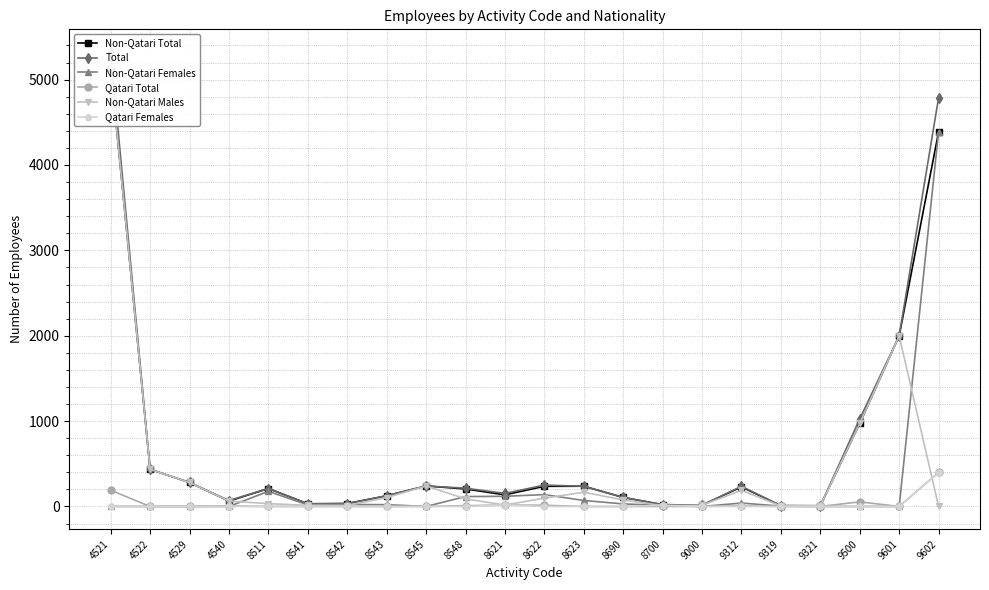

Which series has the widest spread of values?

Total